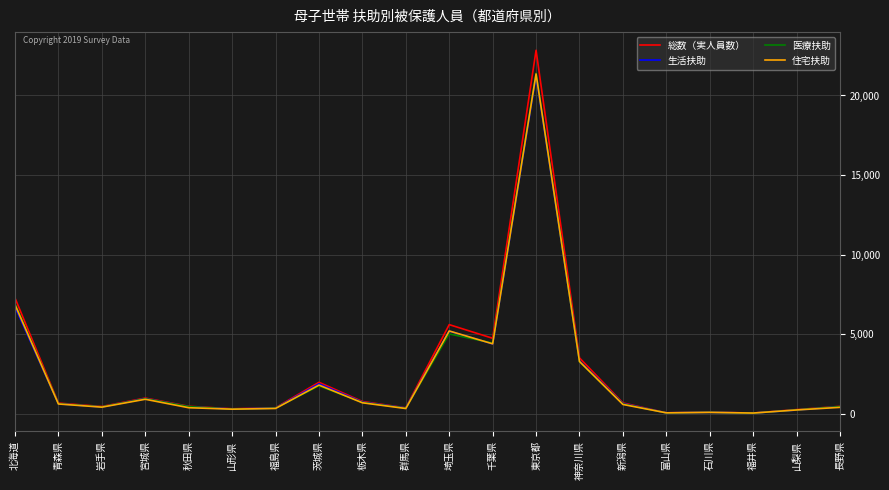

What is the maximum value for 医療扶助?

21405